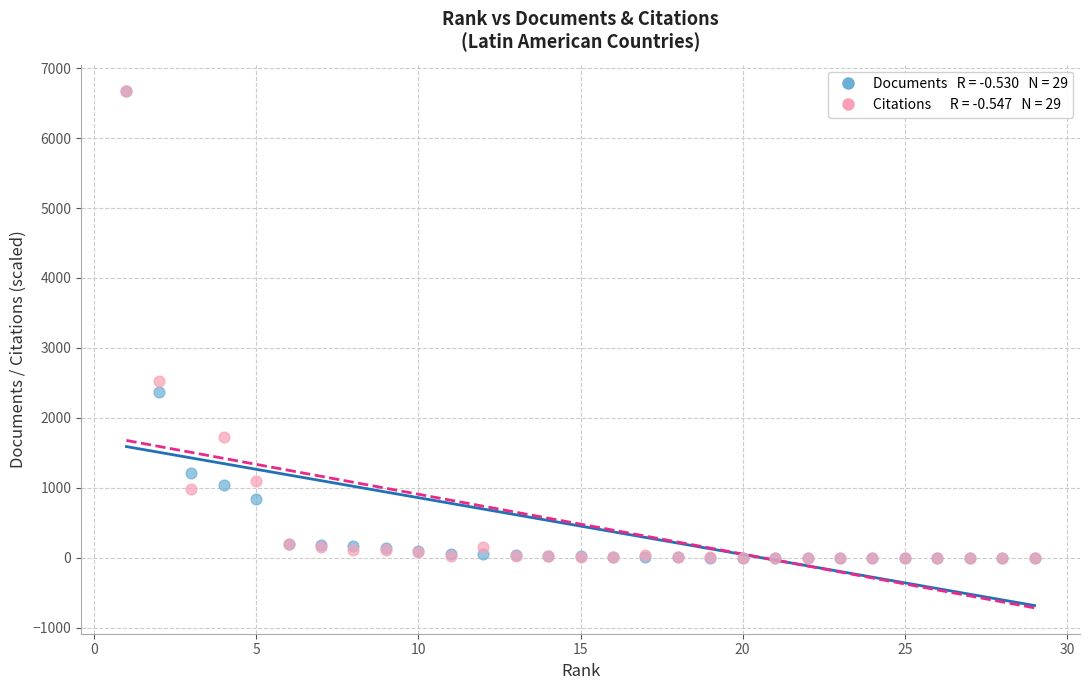

Across all series, what Y value is closest to 3339?

2531.2